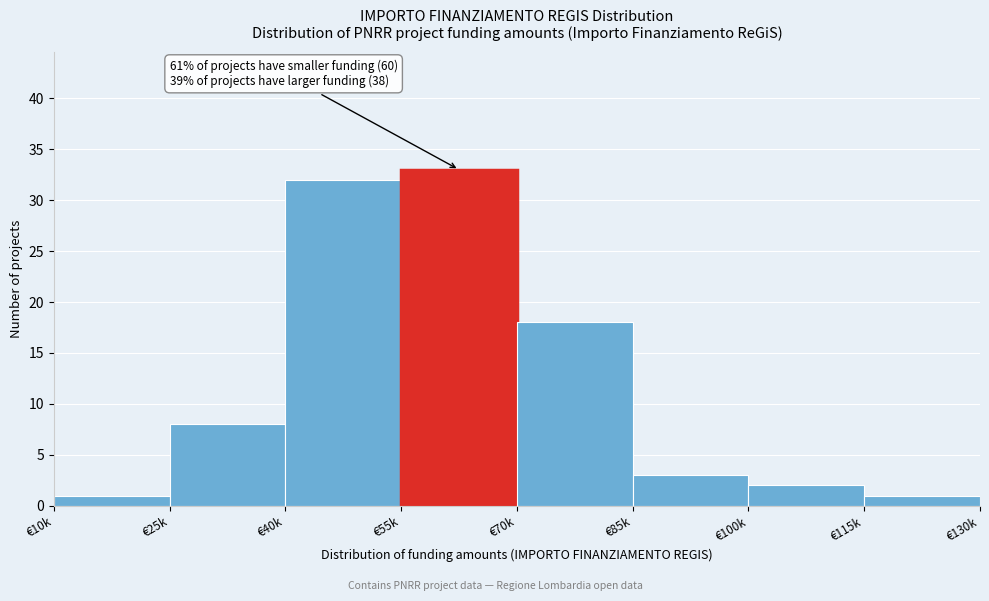

Reading right to left, transcribe all the data shown in this chart.

1	2	3	18	33	32	8	1